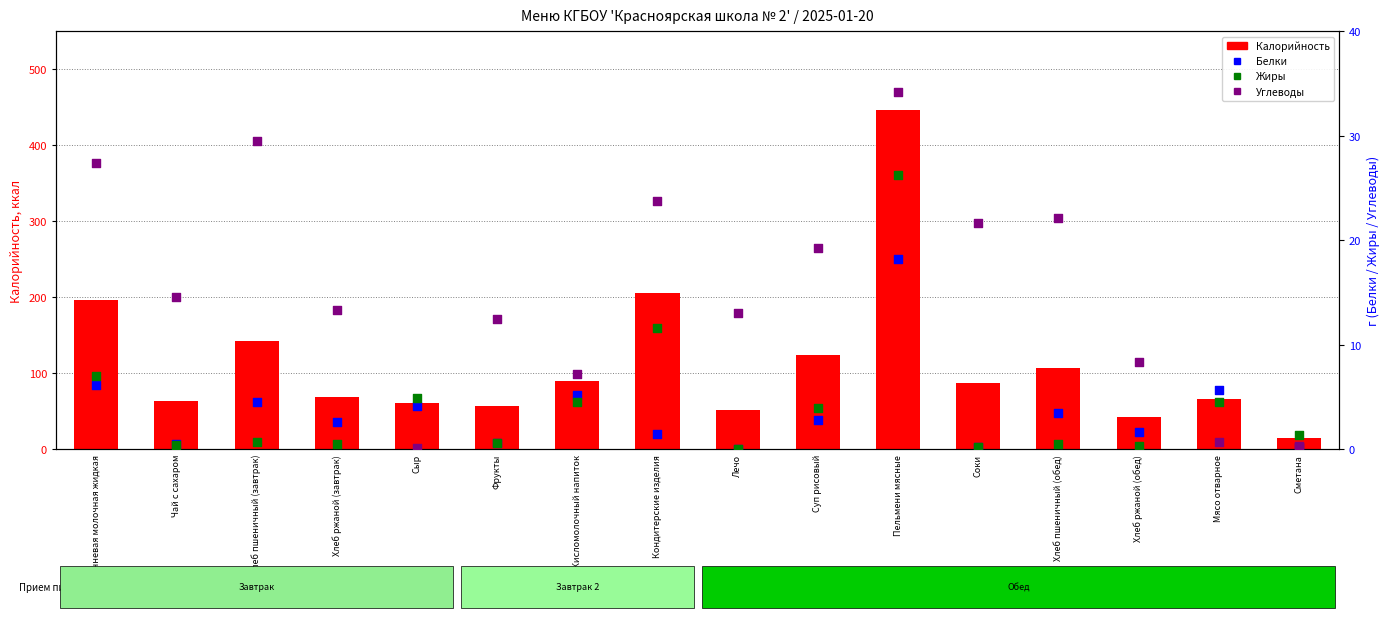

What is the total value across all series at Сыр?

70.2